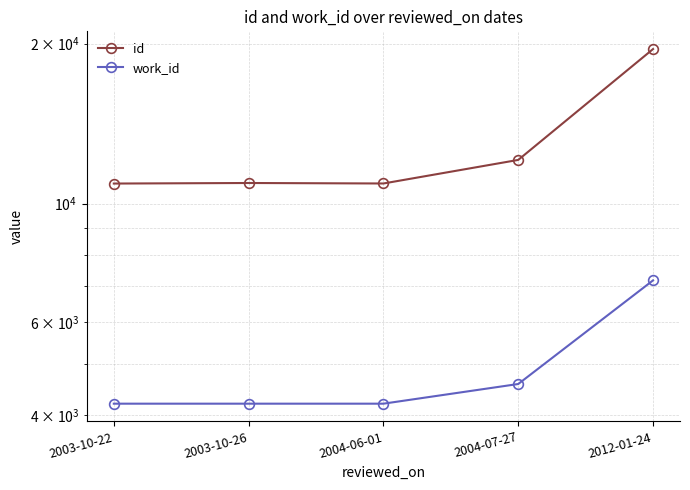

True or false: id and work_id intersect in this chart.

False